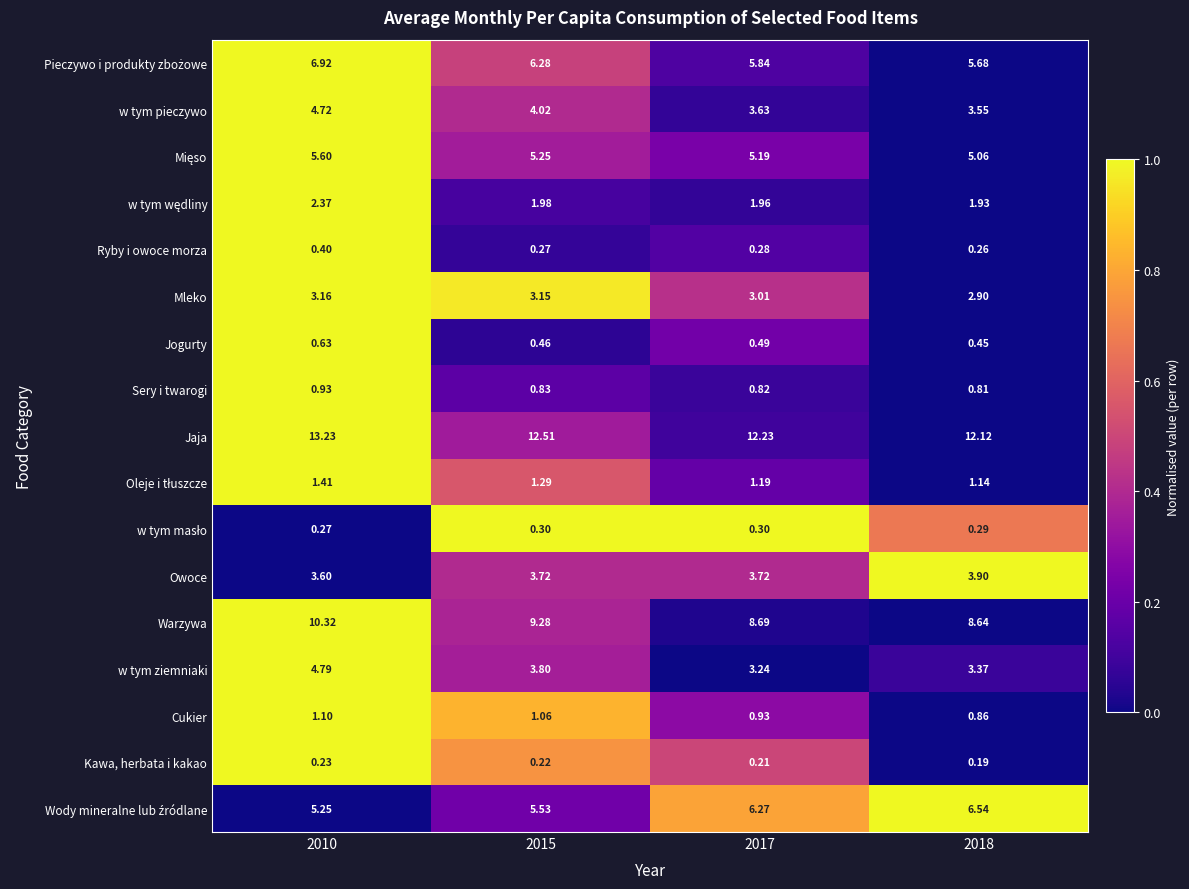

Which series has the widest spread of values?

Warzywa